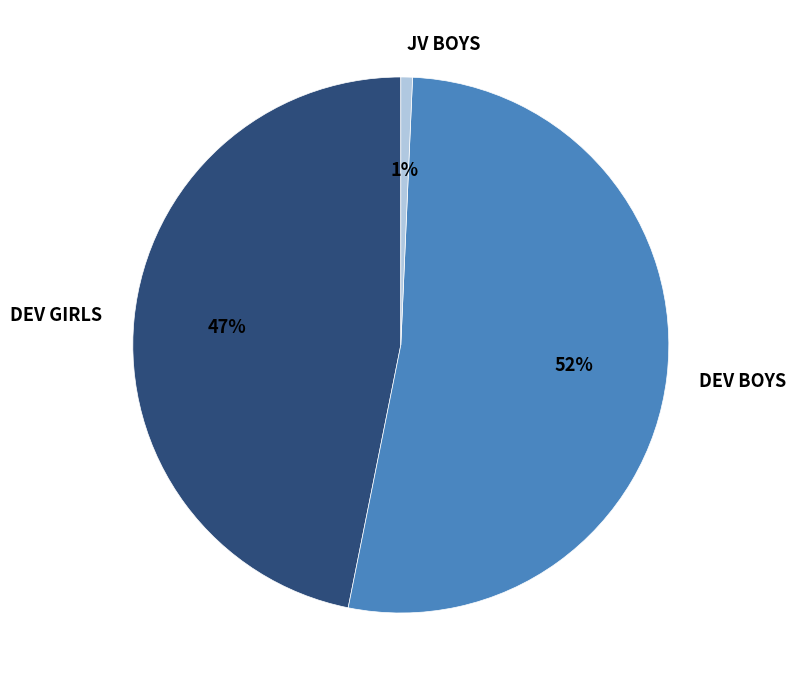

Which slice is the largest?

DEV BOYS